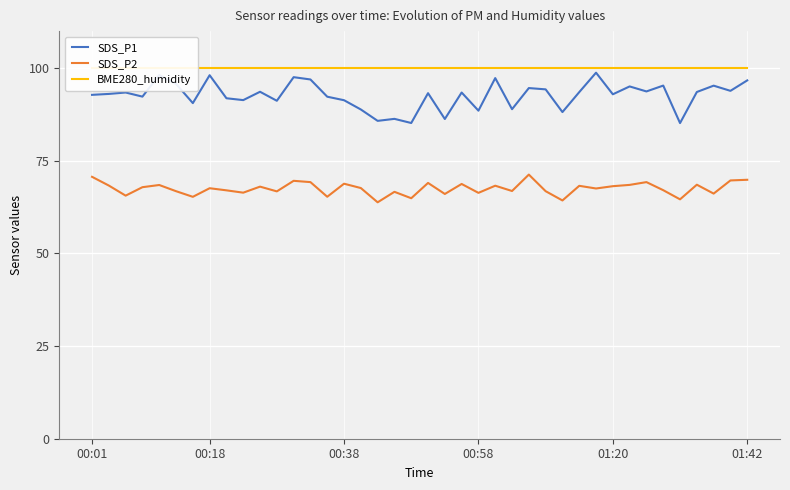

True or false: SDS_P1 and SDS_P2 intersect in this chart.

False